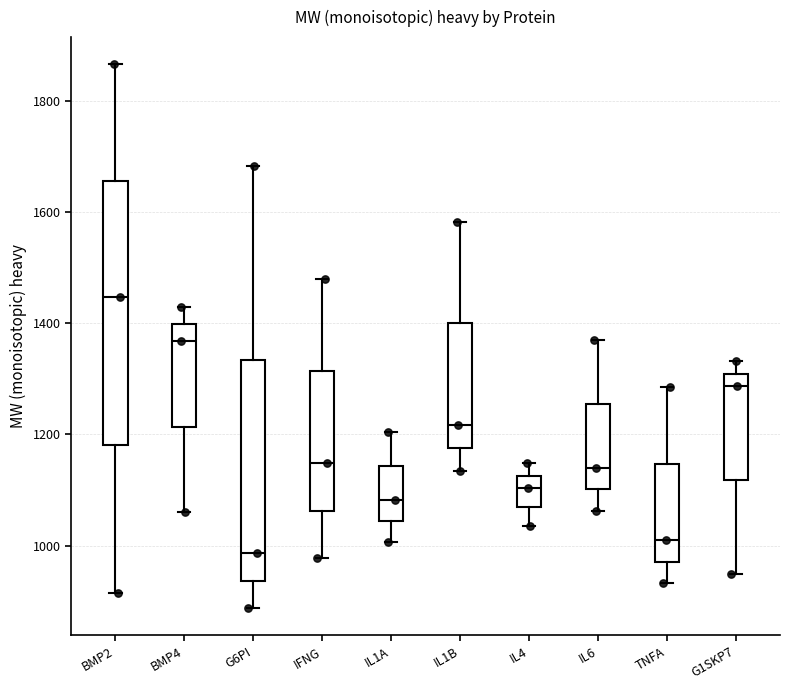

Reading left to right, read every box against the y-axis: the position of its median line, the range the box covers, and the ends of its whiskers. The values are not printed on the chart, so give them approximately, as read against the axis.

BMP2: median 1440, box 1180 to 1660, whiskers 920 to 1860
BMP4: median 1360, box 1220 to 1400, whiskers 1060 to 1420
G6PI: median 980, box 940 to 1340, whiskers 880 to 1680
IFNG: median 1140, box 1060 to 1320, whiskers 980 to 1480
IL1A: median 1080, box 1040 to 1140, whiskers 1000 to 1200
IL1B: median 1220, box 1180 to 1400, whiskers 1140 to 1580
IL4: median 1100, box 1060 to 1120, whiskers 1040 to 1140
IL6: median 1140, box 1100 to 1260, whiskers 1060 to 1380
TNFA: median 1000, box 980 to 1140, whiskers 940 to 1280
G1SKP7: median 1280, box 1120 to 1300, whiskers 940 to 1340